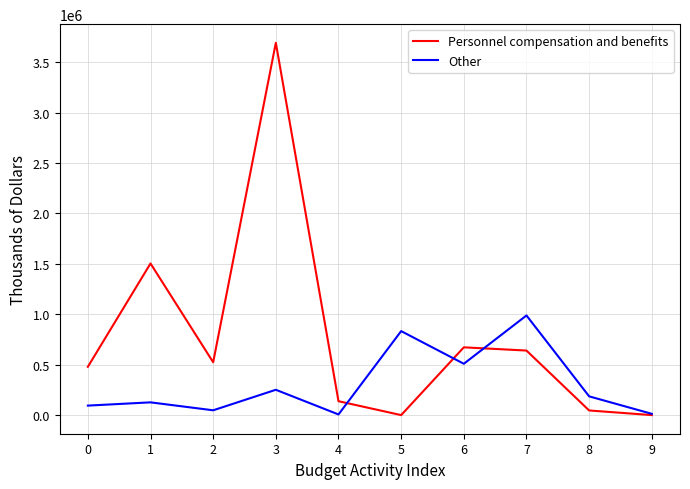

True or false: Personnel compensation and benefits has a value of 5985492 at 3.

False